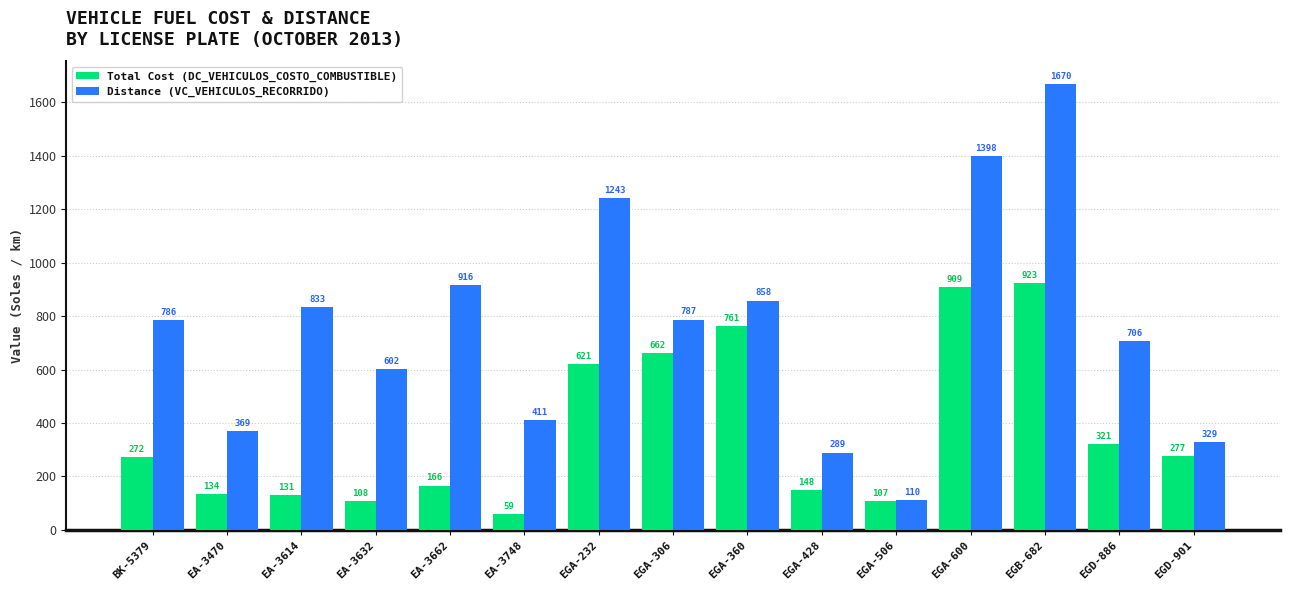

Which category has the highest value in the Total Cost (DC_VEHICULOS_COSTO_COMBUSTIBLE) series?

EGB-682